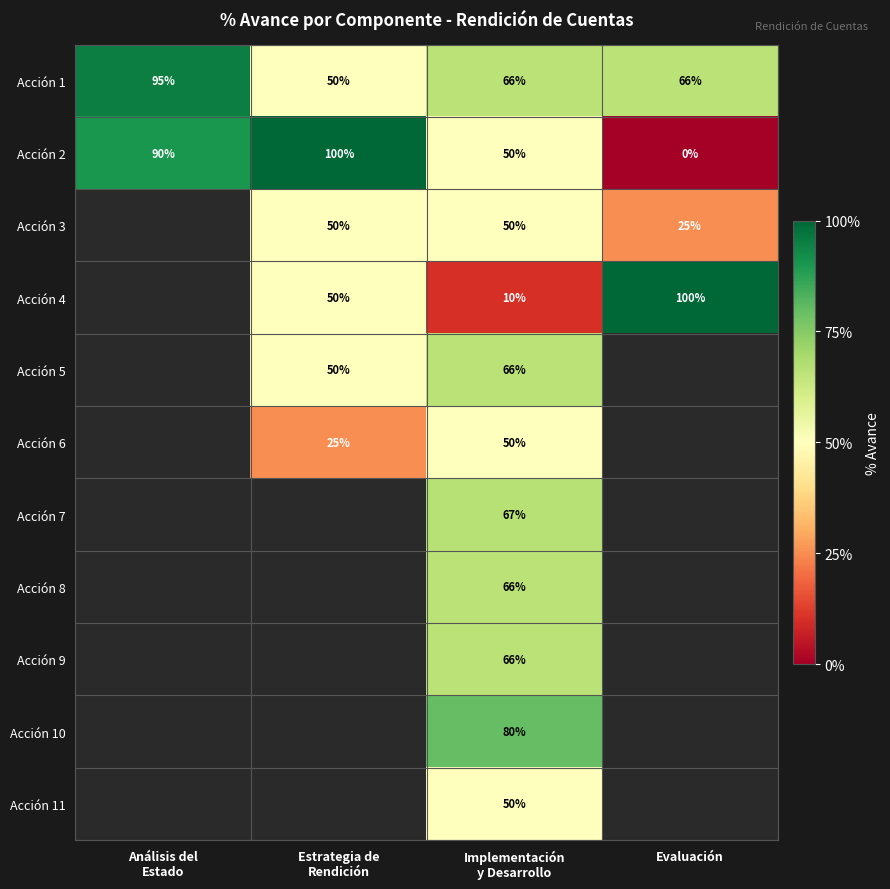

Is the value of Acción 4 at Análisis del Estado greater than the value of Acción 1 at Implementación y Desarrollo?

No